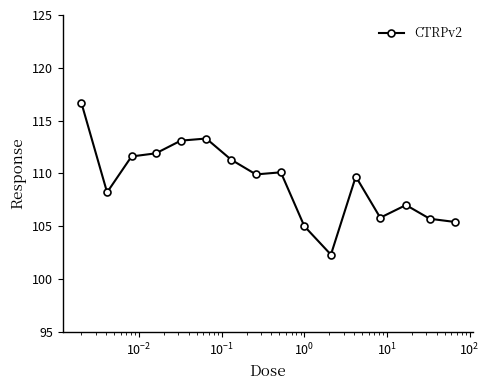

What is the value of the 10th point from the left?

105.0